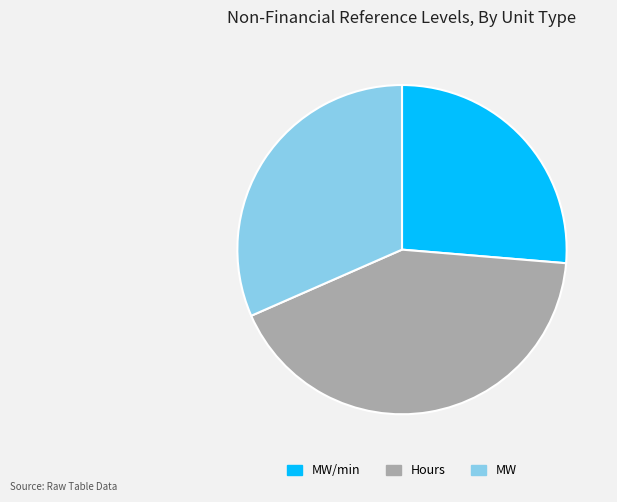

Count the number of slices in the pie.

3